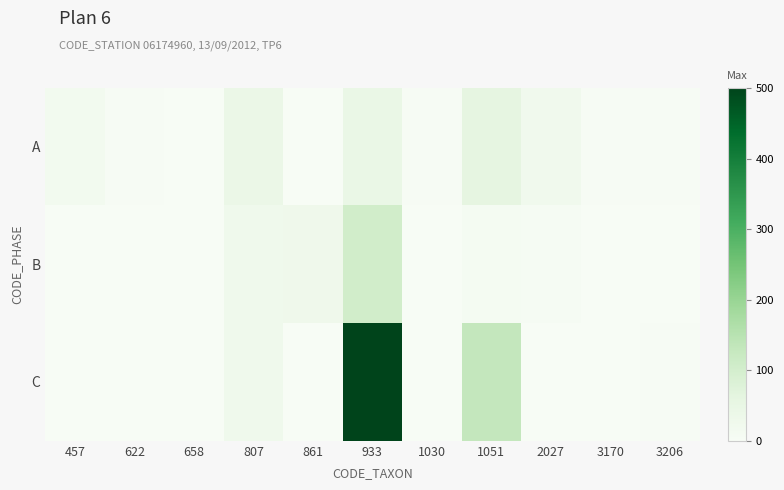

At which category is the sum across all series the highest?

933